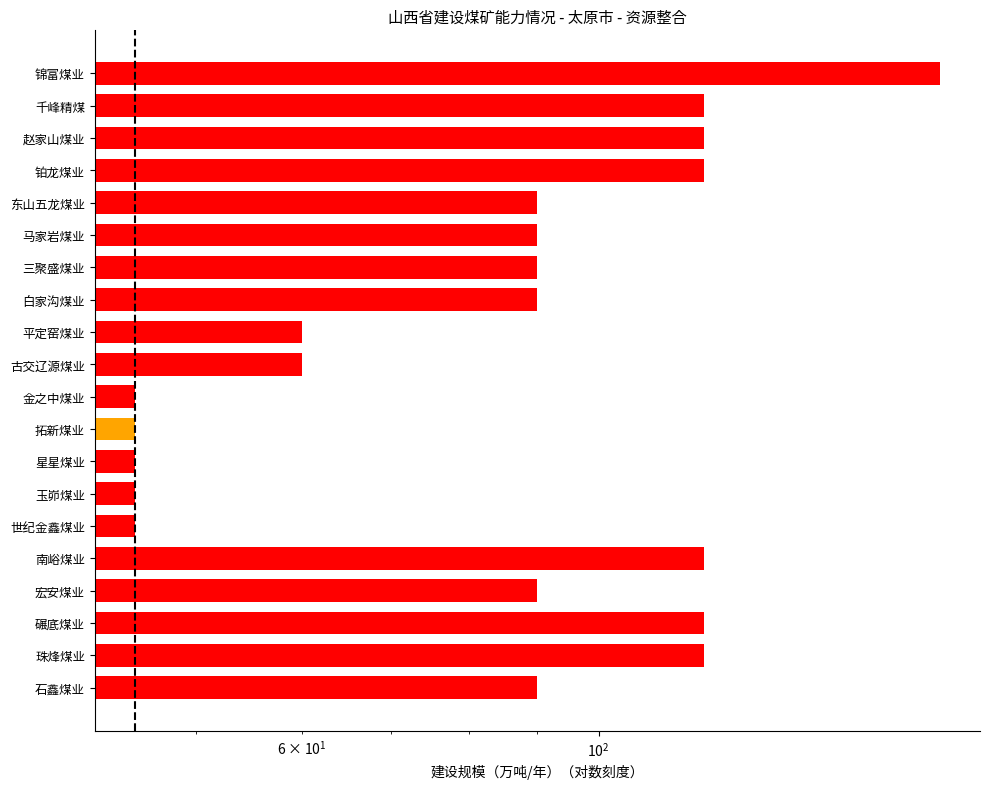

What is the maximum value shown in the chart?

180